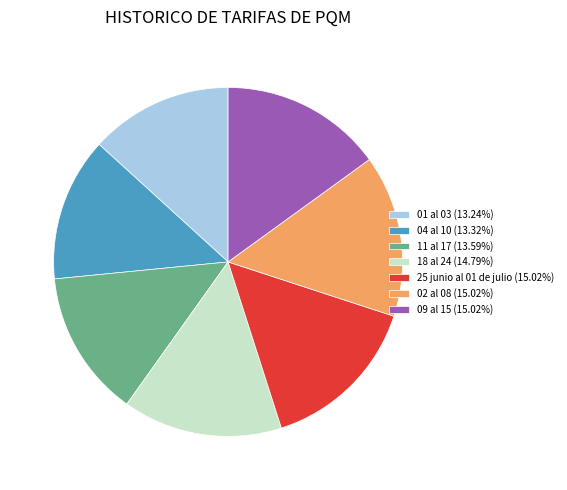

What is the ratio of the value at 11 al 17 (13.59%) to the value at 02 al 08 (15.02%)?

0.9